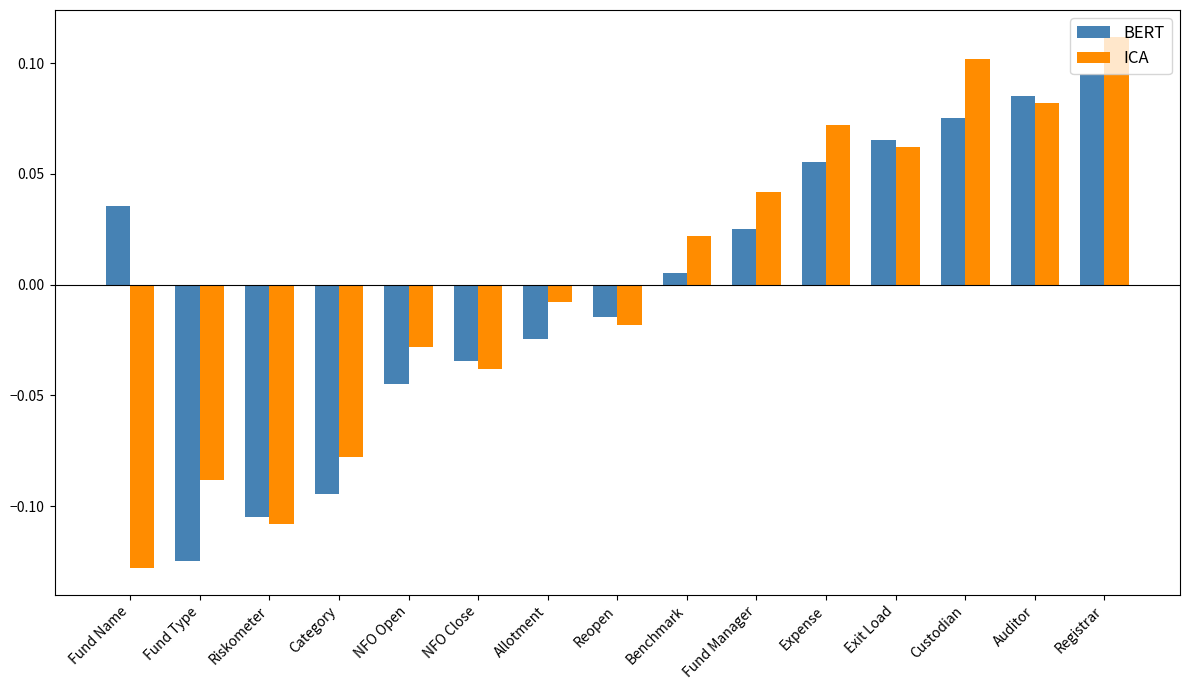

Rank the series at Fund Manager from highest to lowest value.

ICA, BERT